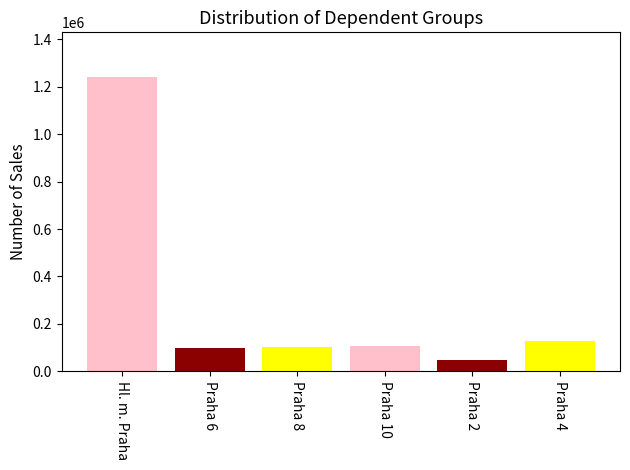

Which category has the lowest value in the Praha 6 series?

Praha 2